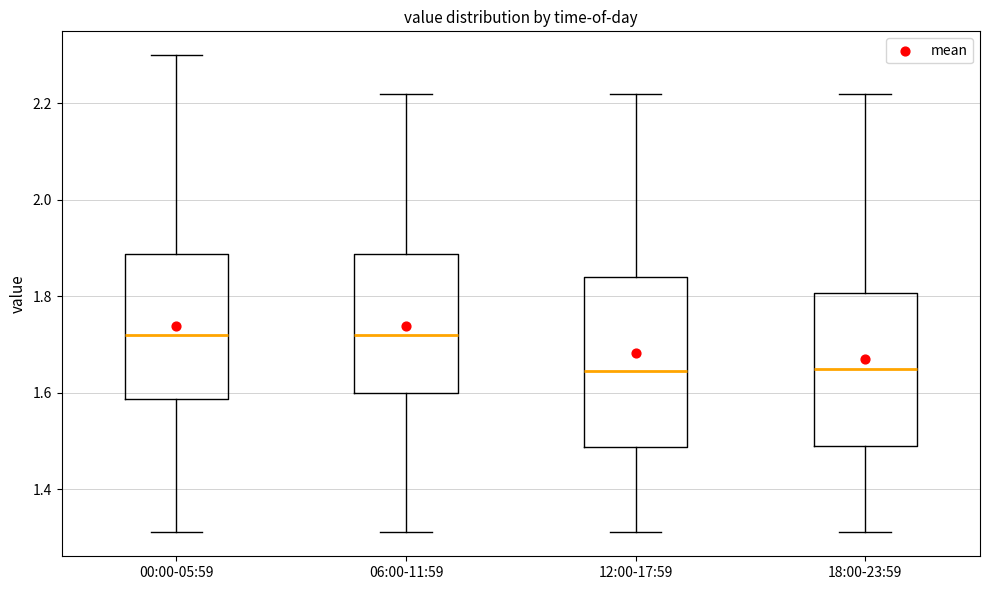

Reading left to right, read every box against the y-axis: the position of its median line, the range the box covers, and the ends of its whiskers. The values are not printed on the chart, so give them approximately, as read against the axis.

00:00-05:59: median 1.72, box 1.58 to 1.88, whiskers 1.32 to 2.30
06:00-11:59: median 1.72, box 1.60 to 1.88, whiskers 1.32 to 2.22
12:00-17:59: median 1.64, box 1.48 to 1.84, whiskers 1.32 to 2.22
18:00-23:59: median 1.66, box 1.50 to 1.80, whiskers 1.32 to 2.22